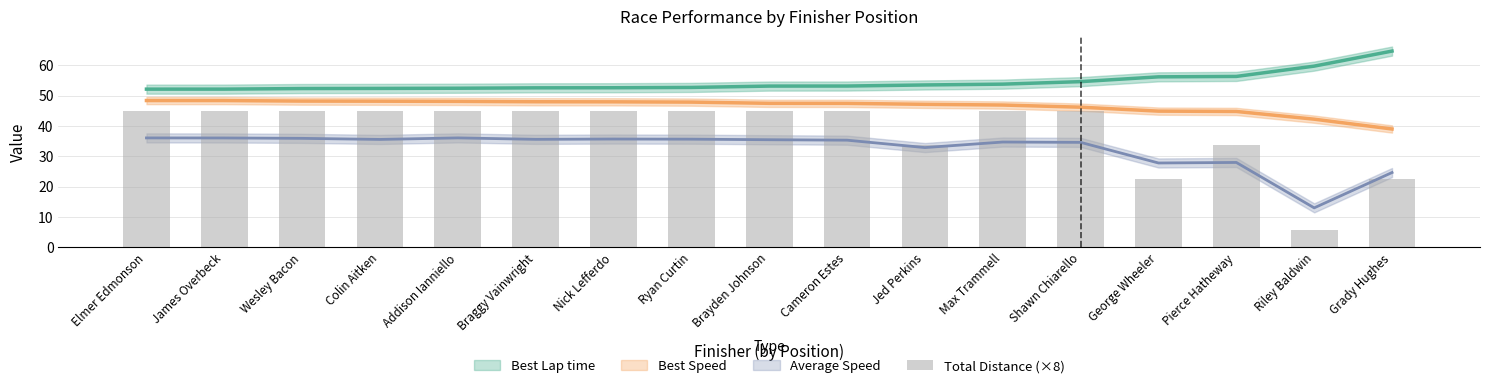

Reading left to right, what are all the values shown in this chart?

44.8	44.8	44.8	44.8	44.8	44.8	44.8	44.8	44.8	44.8	33.6	44.8	44.8	22.4	33.6	5.6	22.4